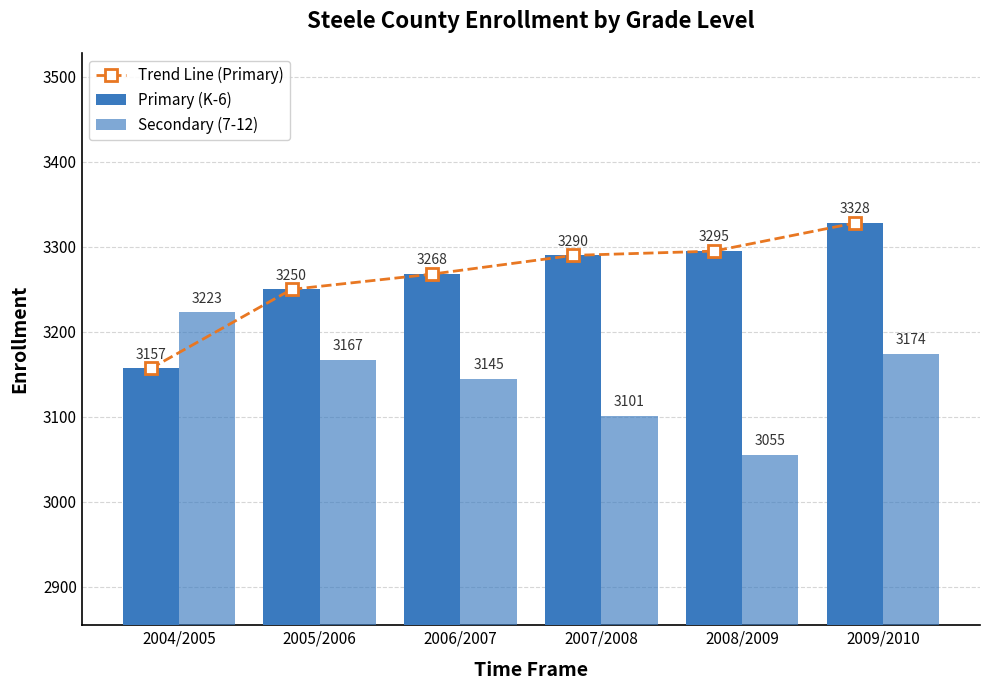

Which label corresponds to the smallest value in the chart?

2008/2009